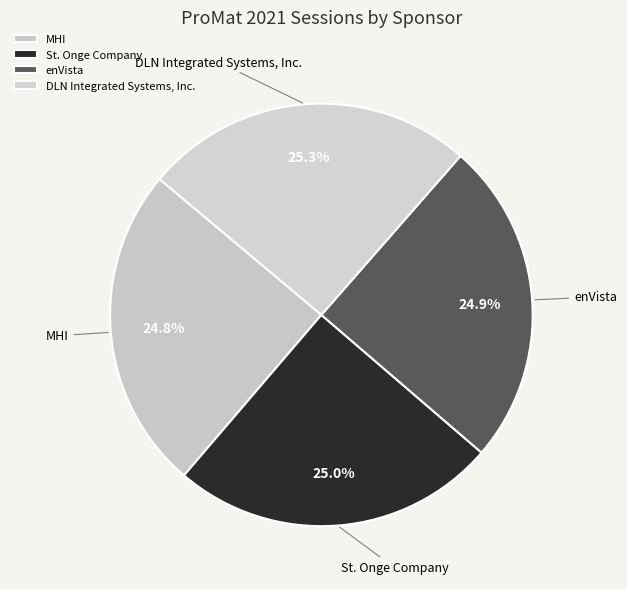

How many segments does this pie chart have?

4